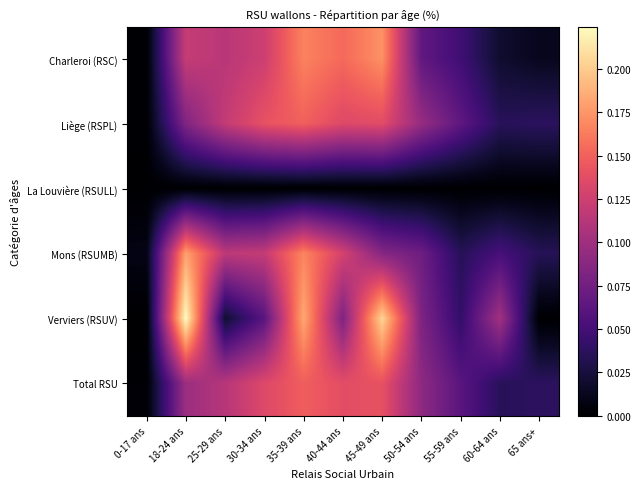

Which series has the largest range (max minus min)?

Verviers (RSUV)